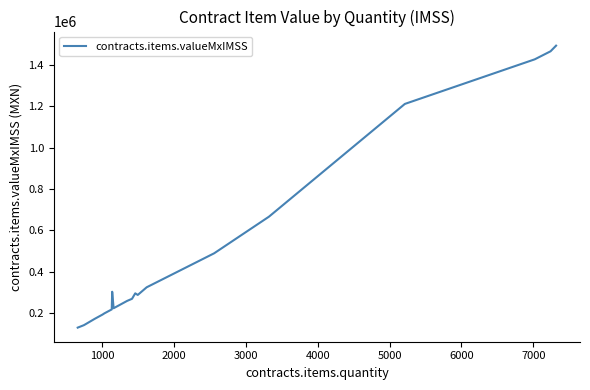

What is the difference between the maximum and minimum values?

1363291.6